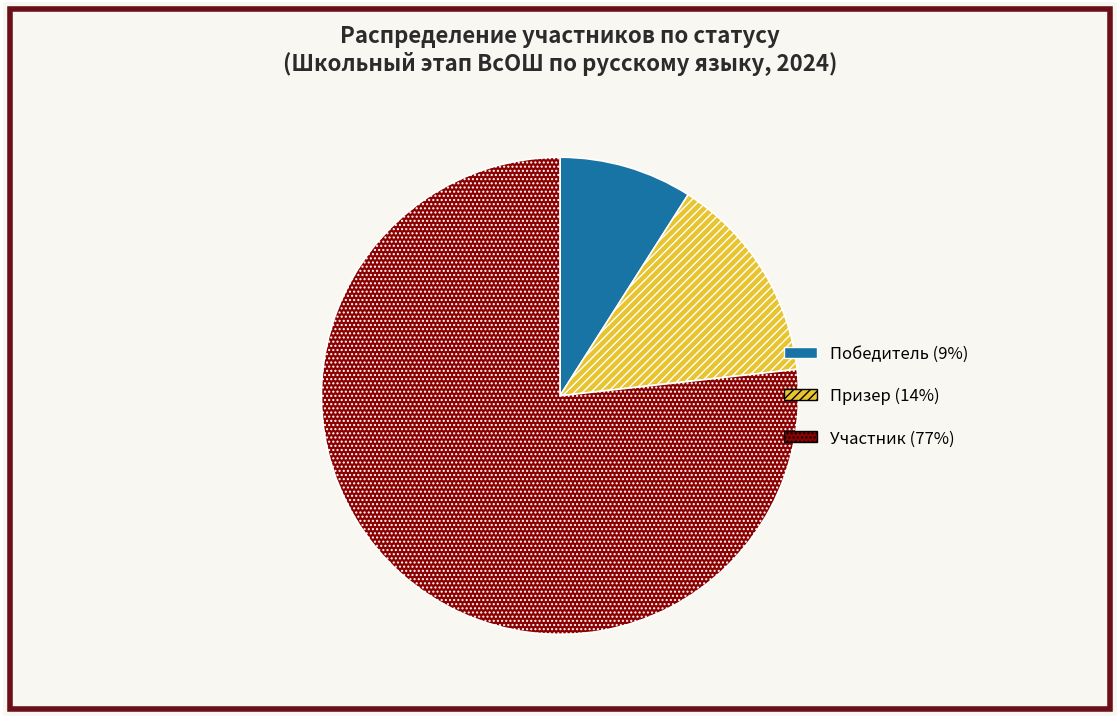

Which has a higher value, Победитель or Участник?

Участник